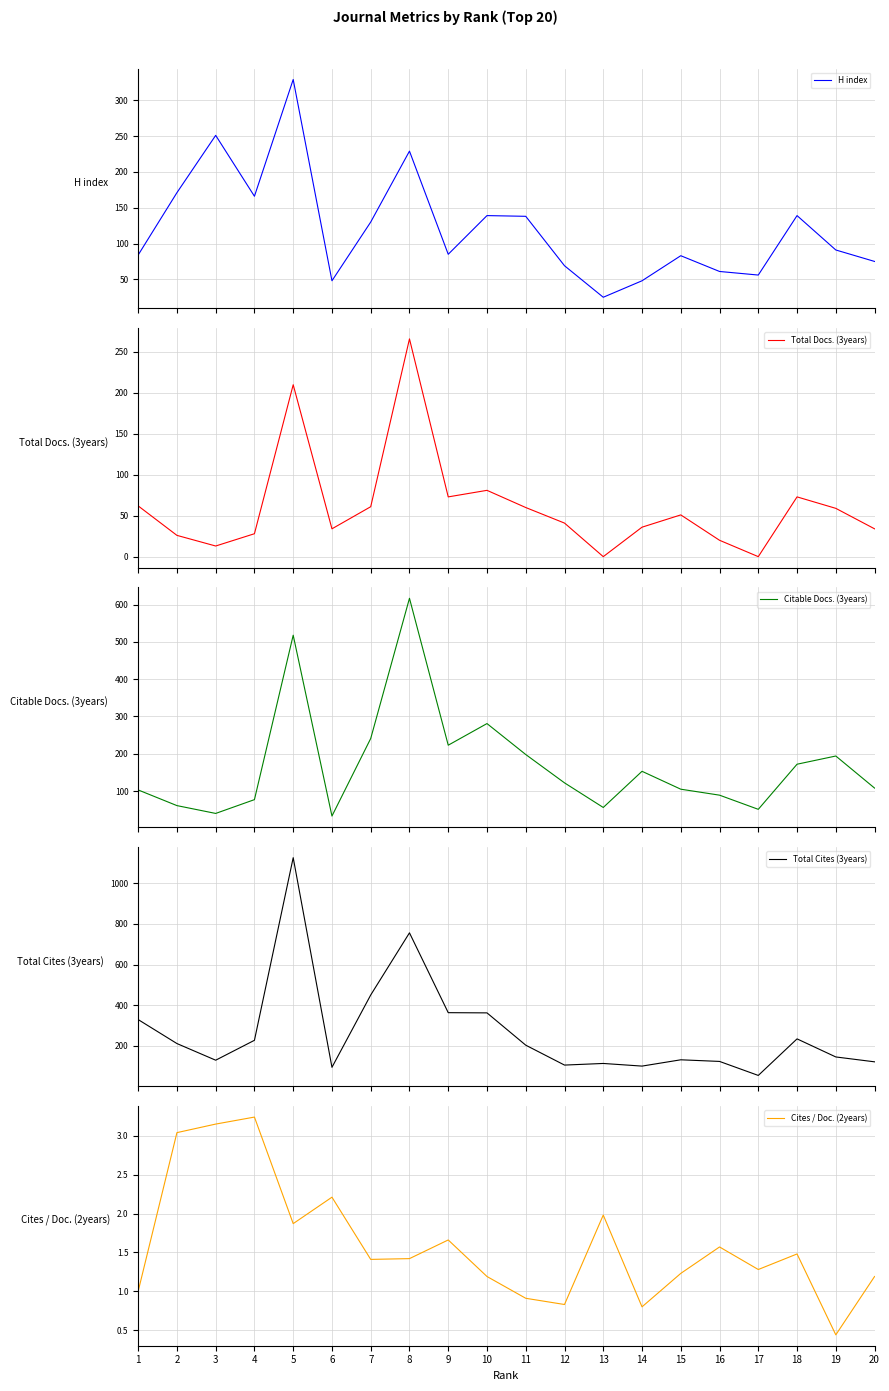

What is the approximate value of Total Docs. (3years) at 19?

59.0